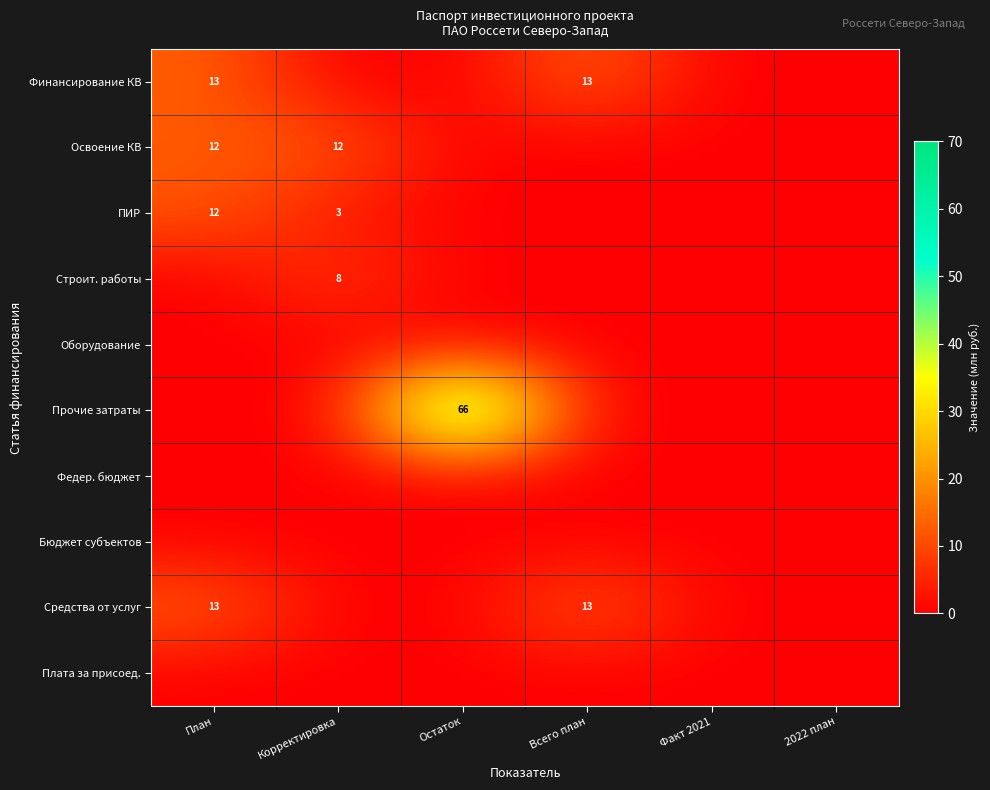

What is the total value across all series at Всего план?

26